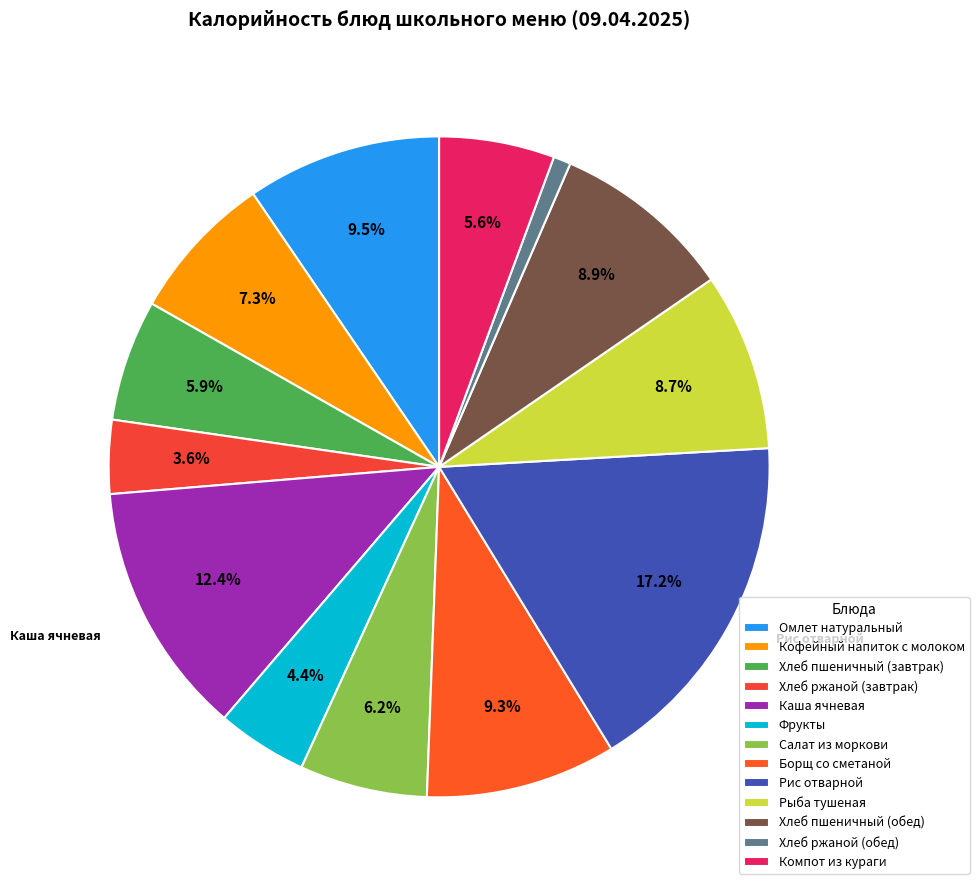

How many segments does this pie chart have?

13